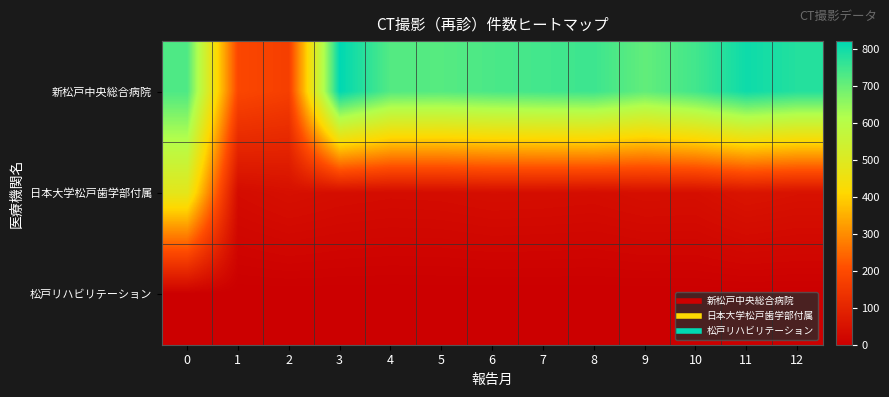

Which series has the largest range (max minus min)?

row_0